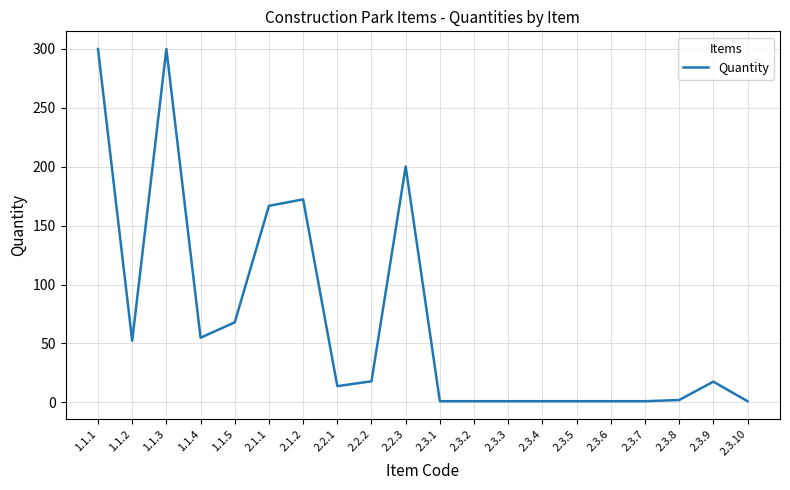

Where is the data nearest to the value 150?

2.1.1